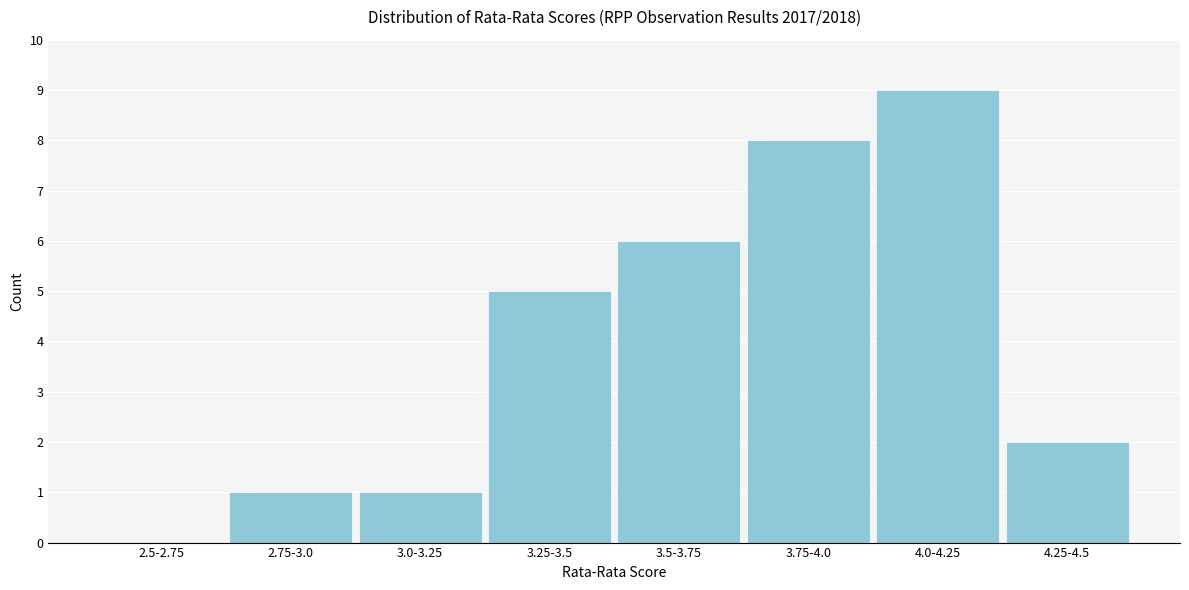

Reading left to right, list all the values displayed in this chart.

2.5-2.75=0	2.75-3.0=1	3.0-3.25=1	3.25-3.5=5	3.5-3.75=6	3.75-4.0=8	4.0-4.25=9	4.25-4.5=2